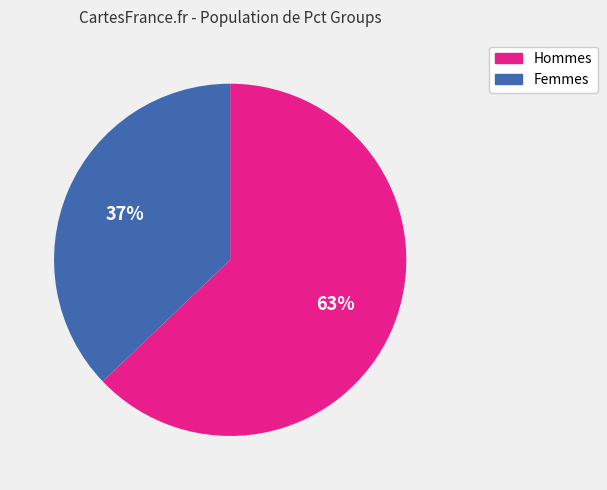

Combined, do Femmes and Hommes account for over 50%?

Yes